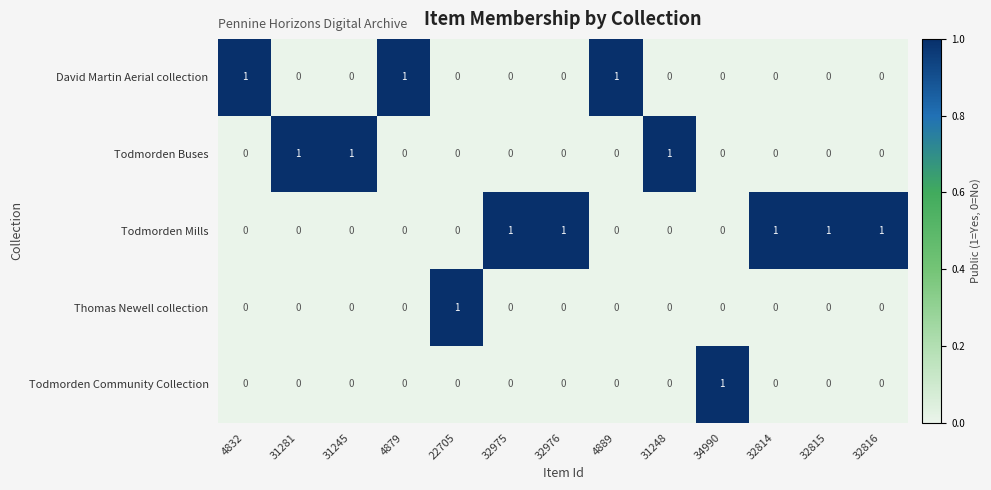

What is the spread (max minus min) of values at 32815?

1